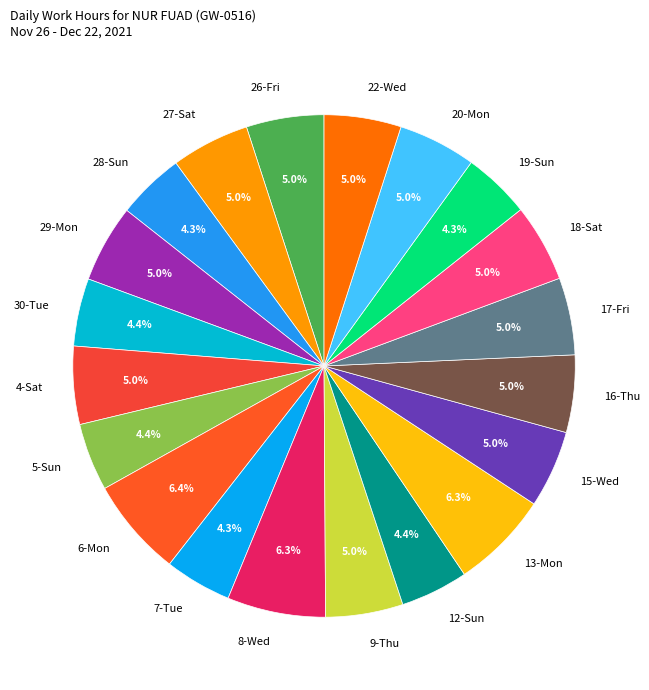

Which has a higher value, 4-Sat or 8-Wed?

8-Wed